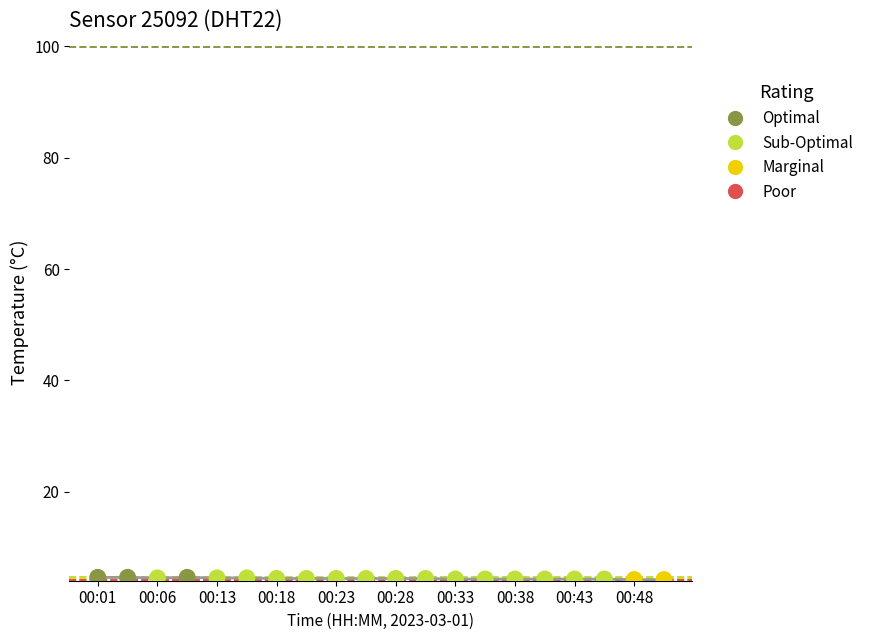

What is the greatest value displayed?

4.6